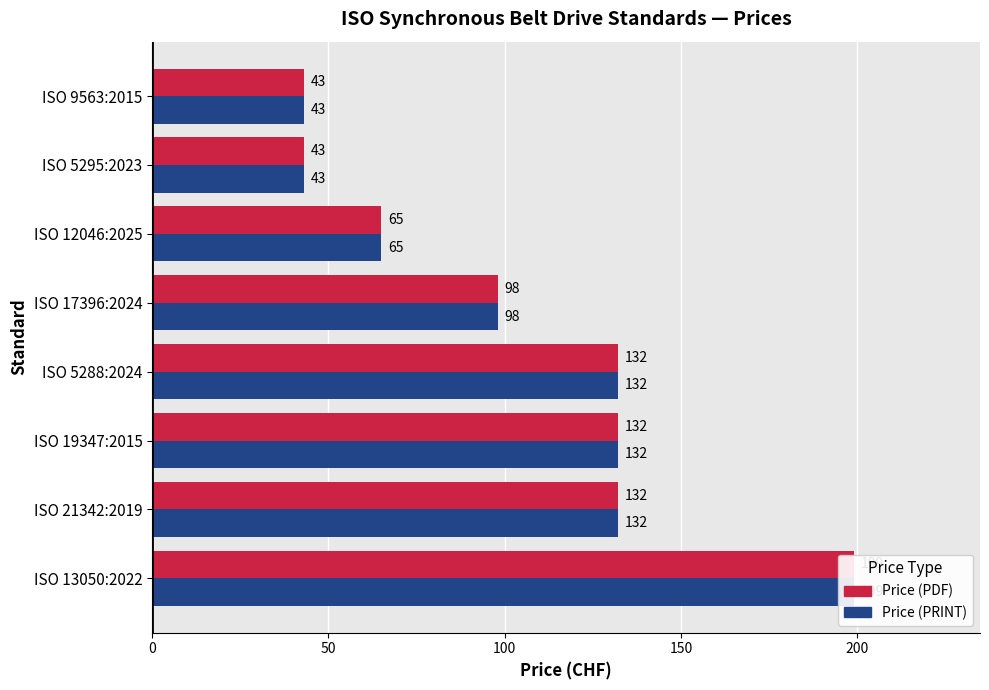

What is the sum of all Price (PDF) values?

844